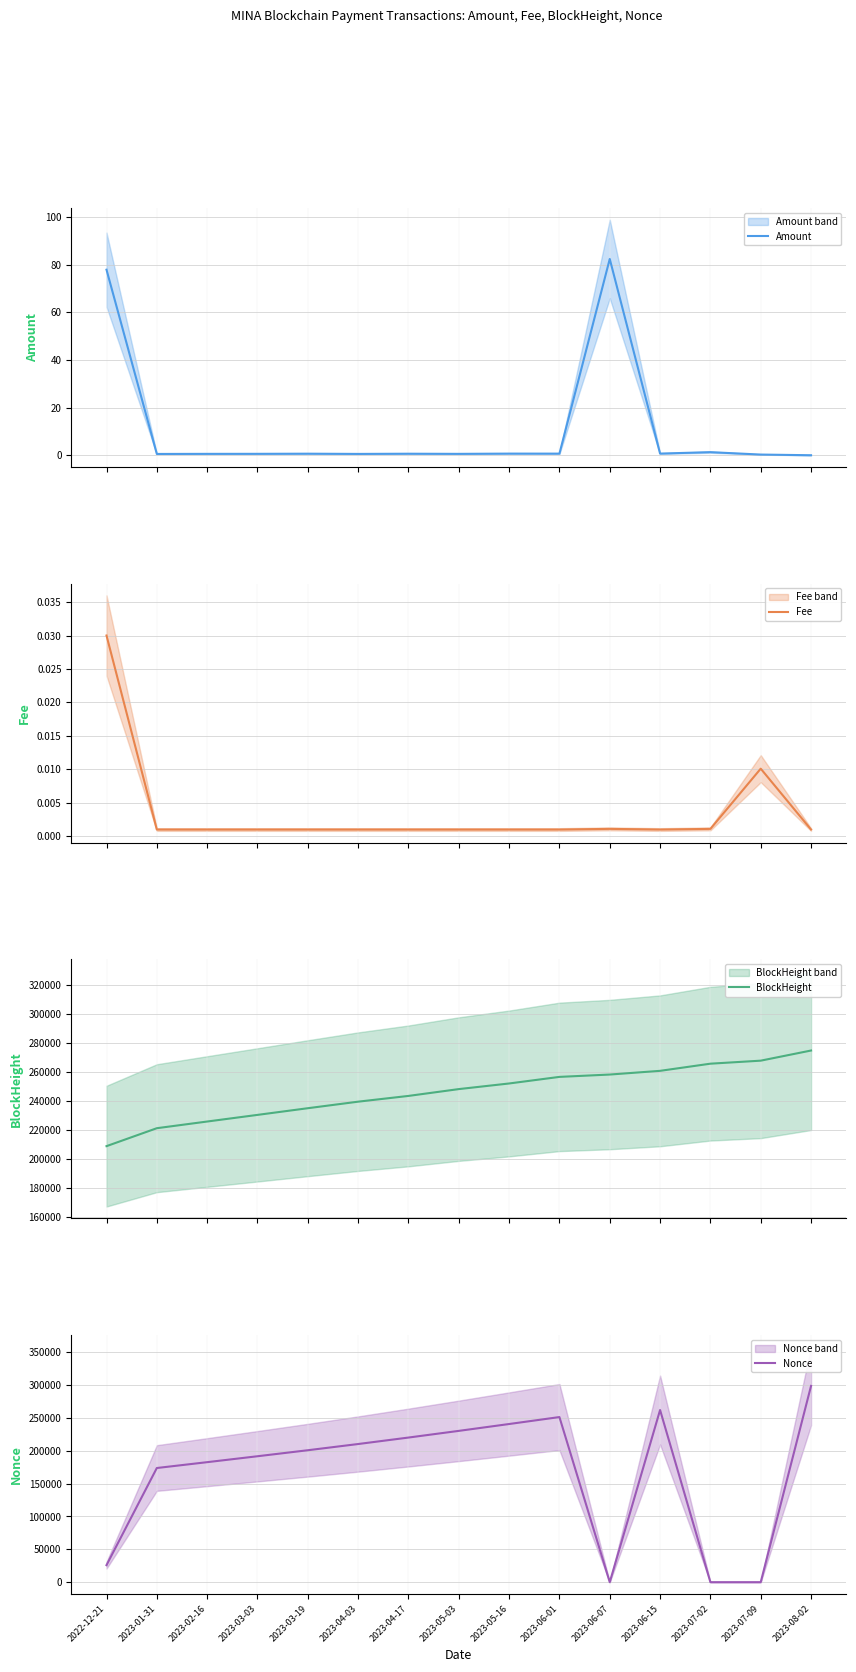

Read the BlockHeight value at 2023-06-07.

258330.0